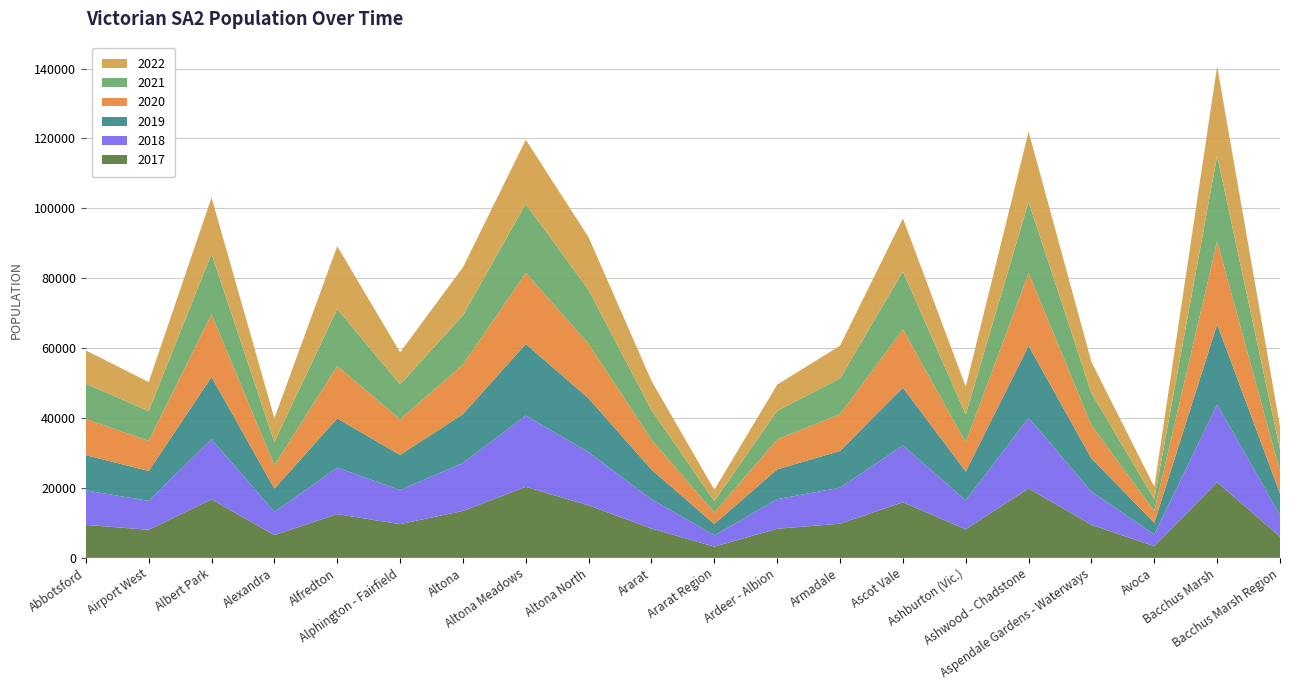

Reading right to left, transcribe all the data shown in this chart.

2017: 6062	21636	3330	9451	19872	8181	15906	9783	8342	3216	8396	15024	20313	13443	9650	12522	6534	16738	8032	9453
2018: 6152	22222	3352	9489	20204	8250	16256	10306	8458	3222	8413	15196	20409	13713	9774	13291	6619	17208	8280	9855
2019: 6212	22964	3364	9496	20606	8298	16508	10501	8530	3245	8448	15425	20454	14002	10008	14069	6650	17806	8559	10088
2020: 6310	23756	3370	9465	20810	8307	16721	10542	8558	3290	8534	15594	20351	14163	10220	15037	6645	17936	8599	10344
2021: 6338	24443	3409	9226	20402	8020	16530	10213	8188	3328	8457	15403	19738	14085	9992	16263	6720	17245	8540	10103
2022: 6541	25628	3542	8912	20077	7952	15191	9376	7480	3190	8396	15071	18360	13728	9163	18002	6794	16177	8295	9513